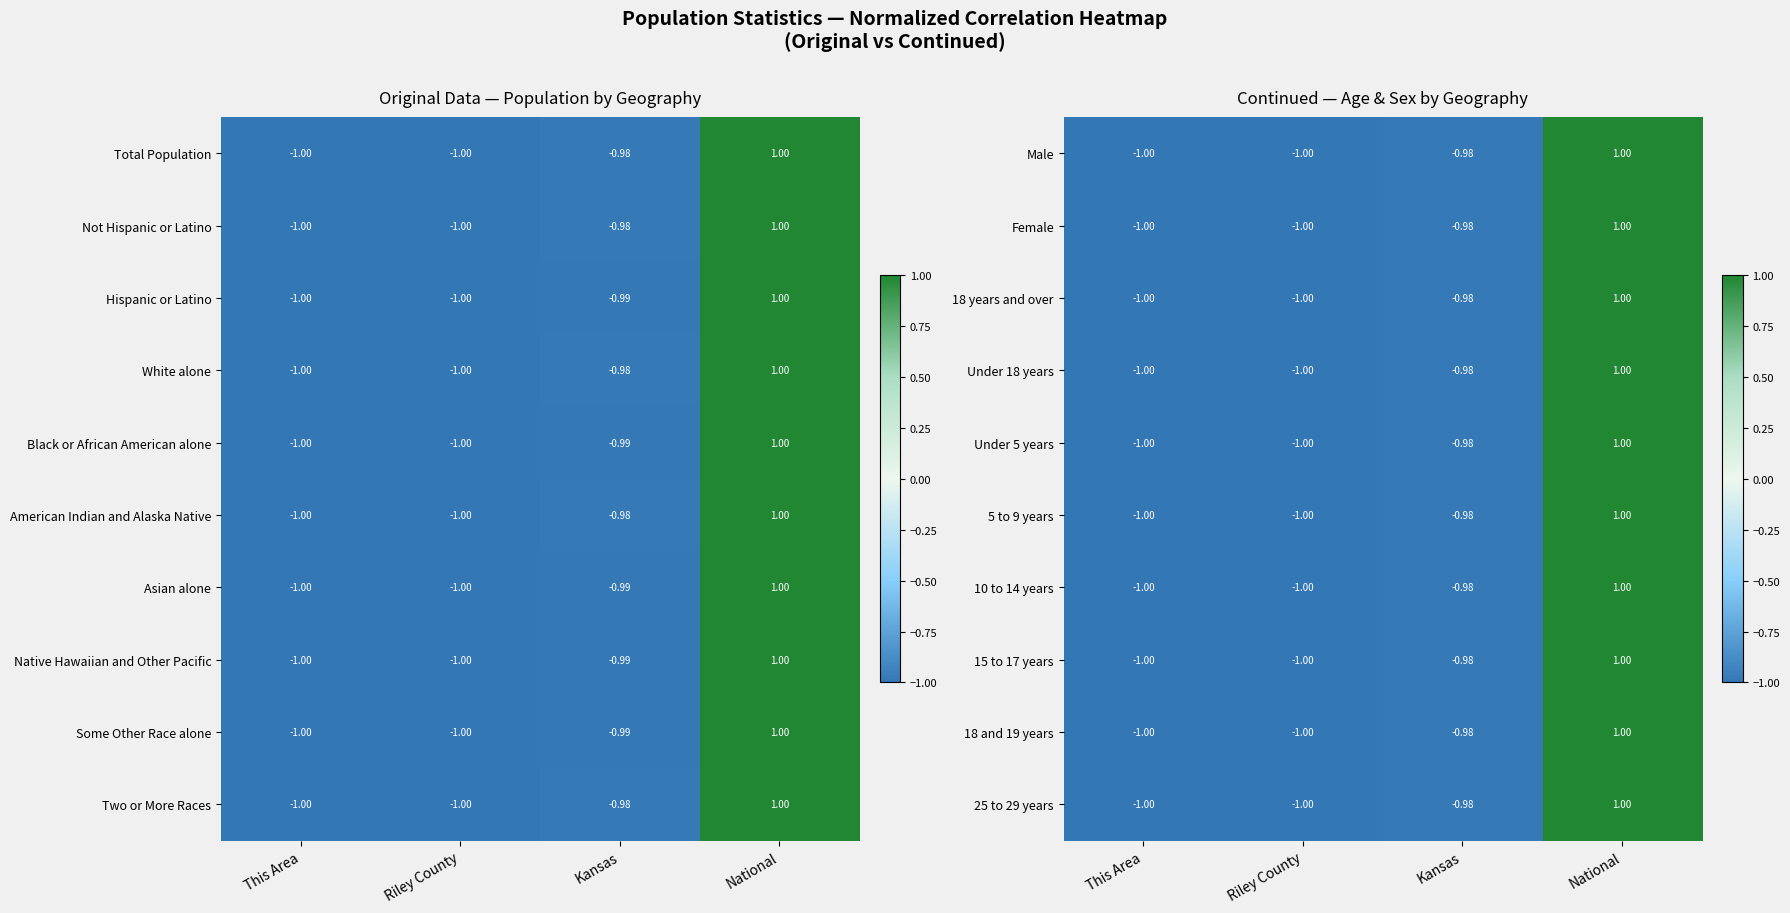

Is the value of Under 5 years at National greater than the value of Female at Riley County?

Yes